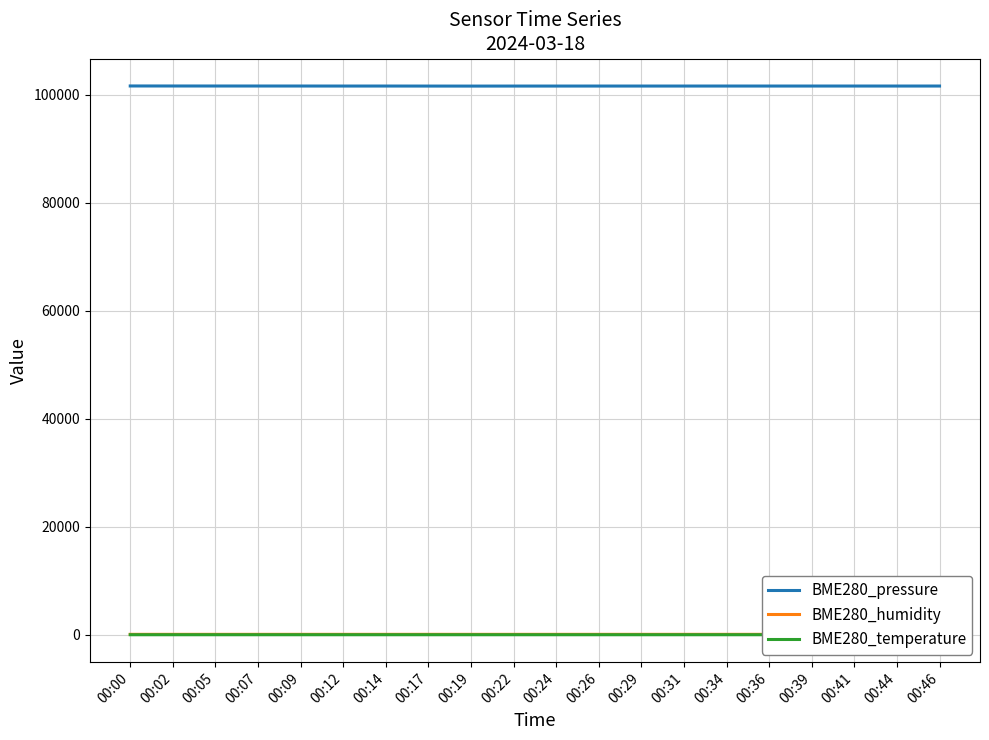

The value of BME280_humidity at 00:07 is 69.6. True or false?

True